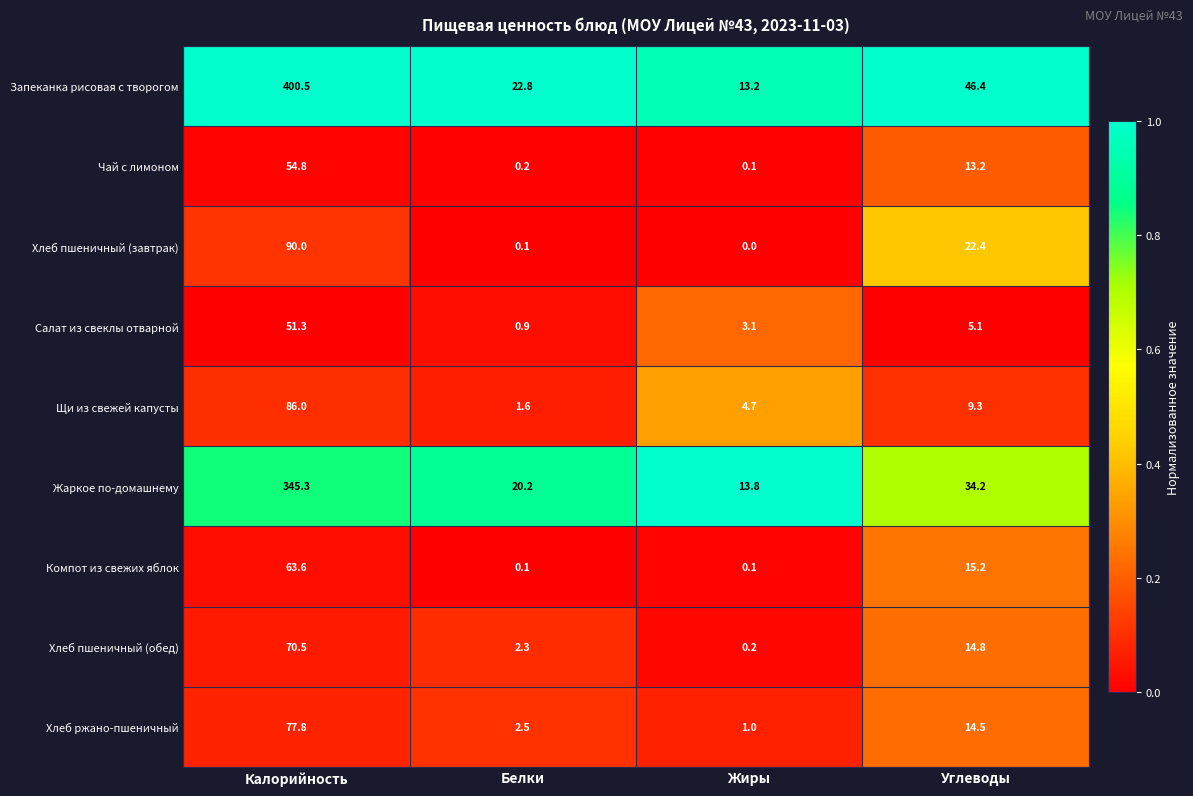

What is the average value of the Компот из свежих яблок series?

19.8